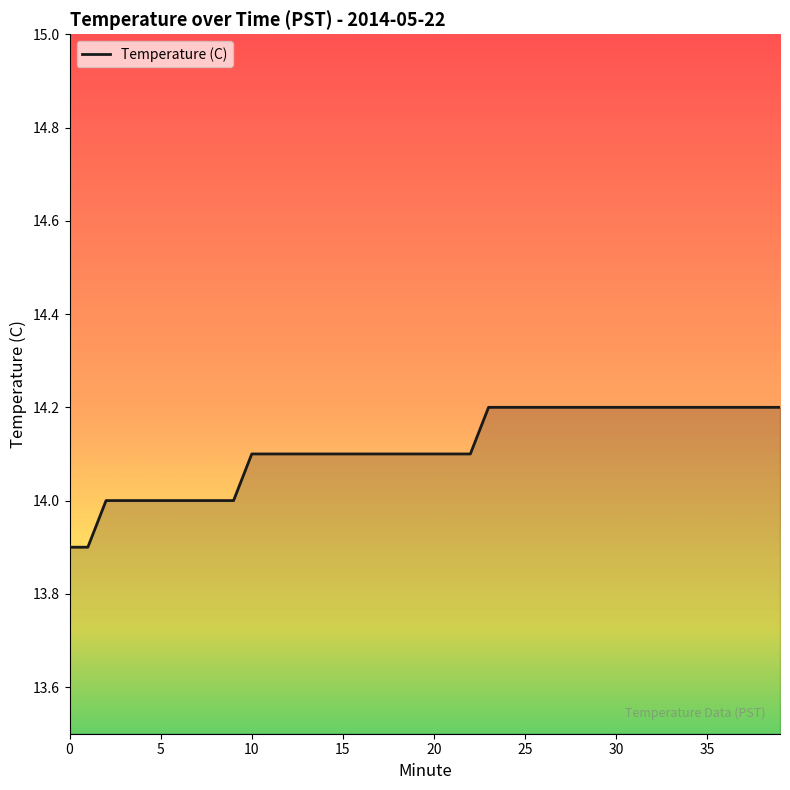

What is the greatest value displayed?

14.2